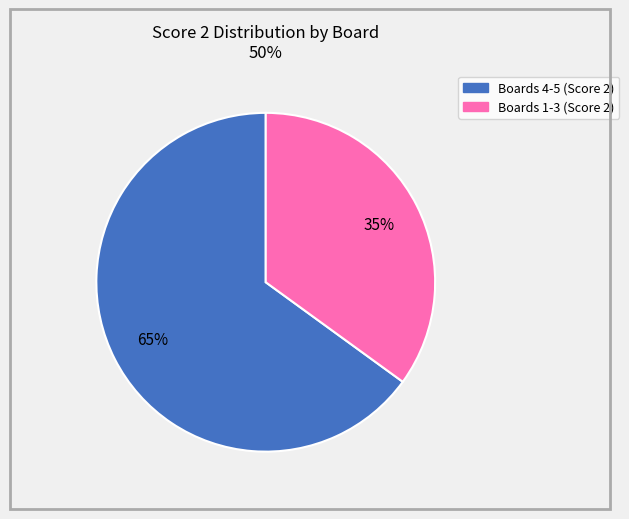

To the nearest percent, what is the average slice percentage?

50%